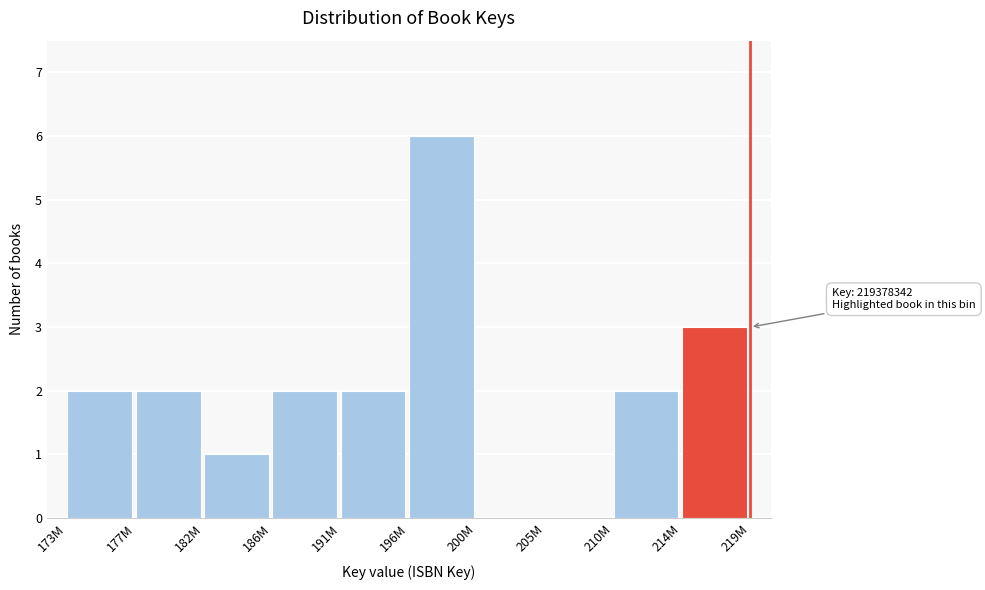

Reading left to right, extract all data points from this chart.

173M=2	177M=2	182M=1	186M=2	191M=2	196M=6	200M=0	205M=0	210M=2	214M=3